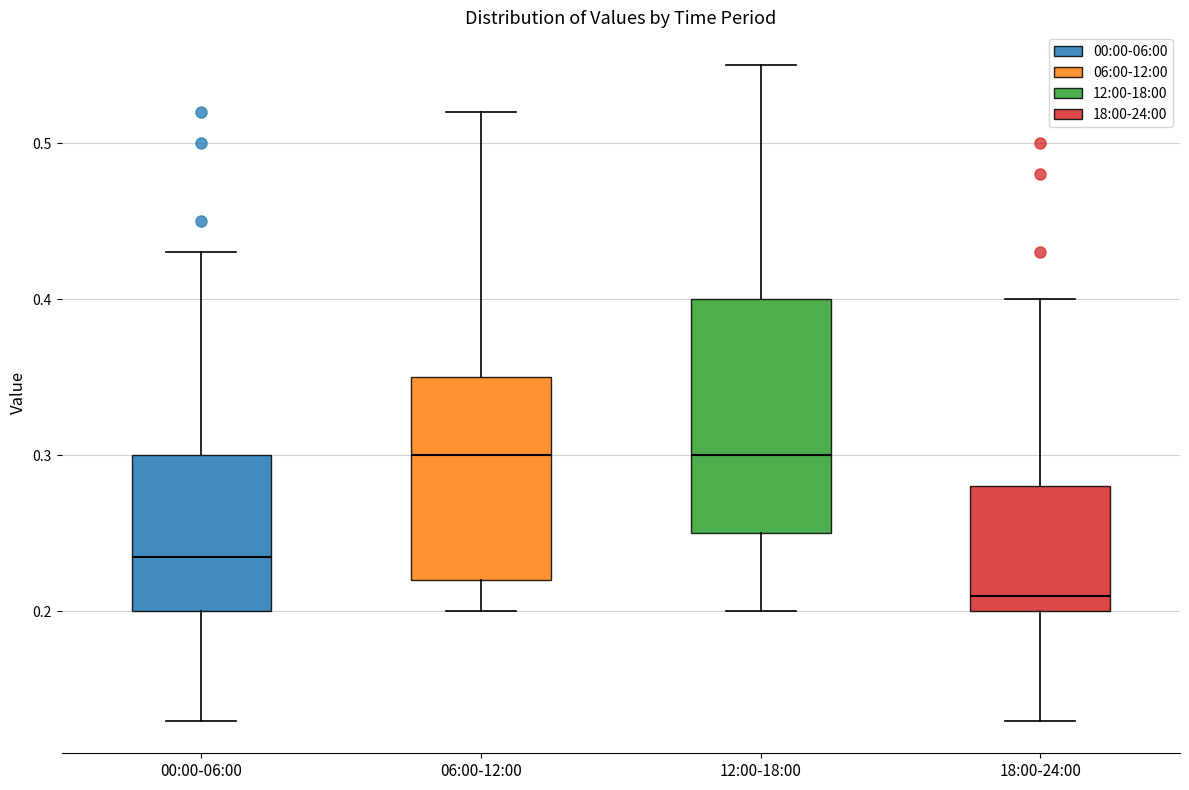

Reading left to right, transcribe this box plot: for each box, give where its median line is, the range the box spans, and where its two whiskers end, as read against the y-axis. The values are not printed on the chart, so give them approximately, as read against the axis.

00:00-06:00: median 0.24, box 0.20 to 0.30, whiskers 0.13 to 0.43
06:00-12:00: median 0.30, box 0.22 to 0.35, whiskers 0.20 to 0.52
12:00-18:00: median 0.30, box 0.25 to 0.40, whiskers 0.20 to 0.55
18:00-24:00: median 0.21, box 0.20 to 0.28, whiskers 0.13 to 0.40